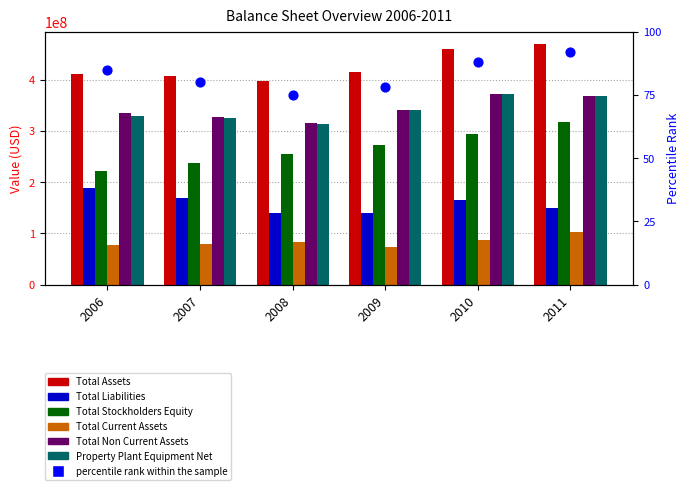

Which series has the largest Y range (max minus min)?

Total Stockholders Equity